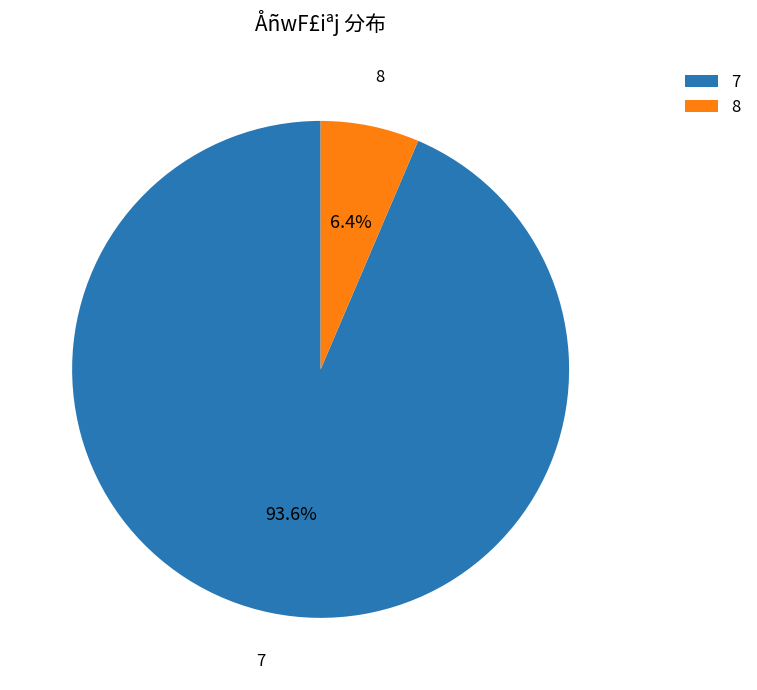

What is the ratio of the value at 7 to the value at 8?

14.6